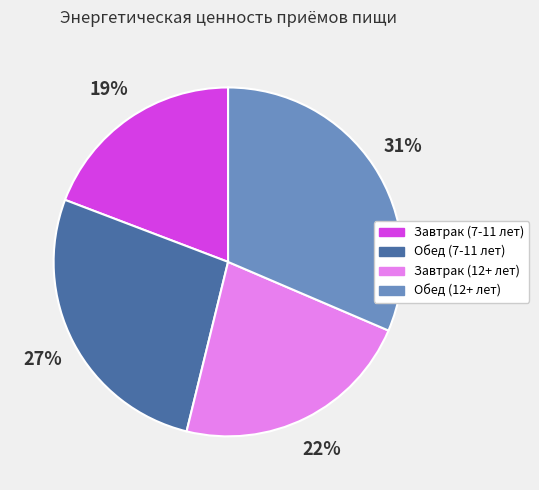

How many segments does this pie chart have?

4